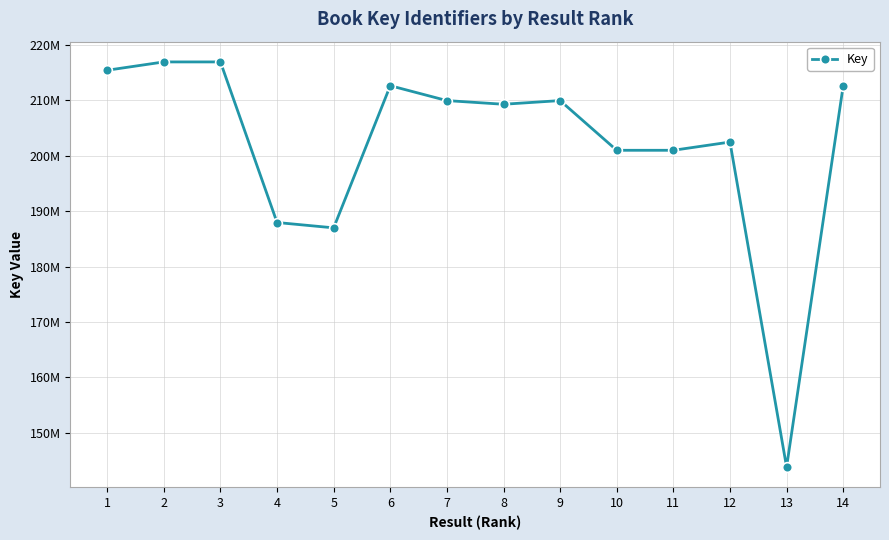

Where does the data first go above 209962552?

1